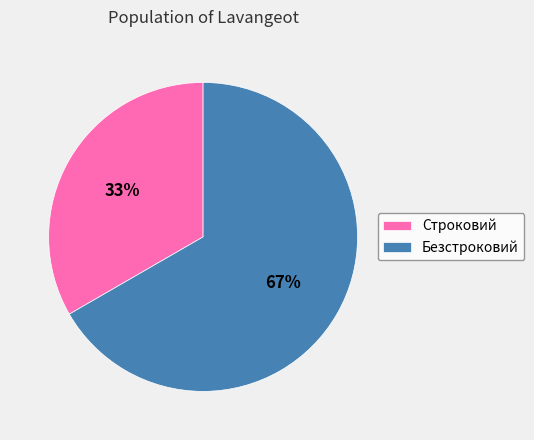

How many segments does this pie chart have?

2